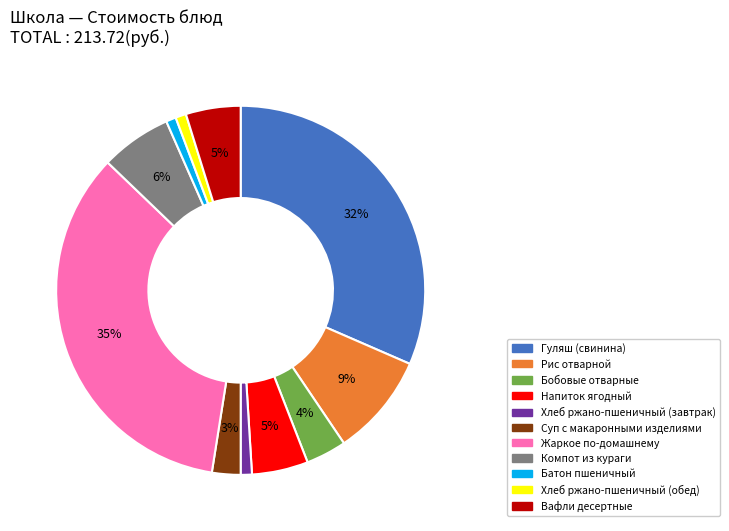

What percentage is the Напиток ягодный slice, to the nearest percent?

5%